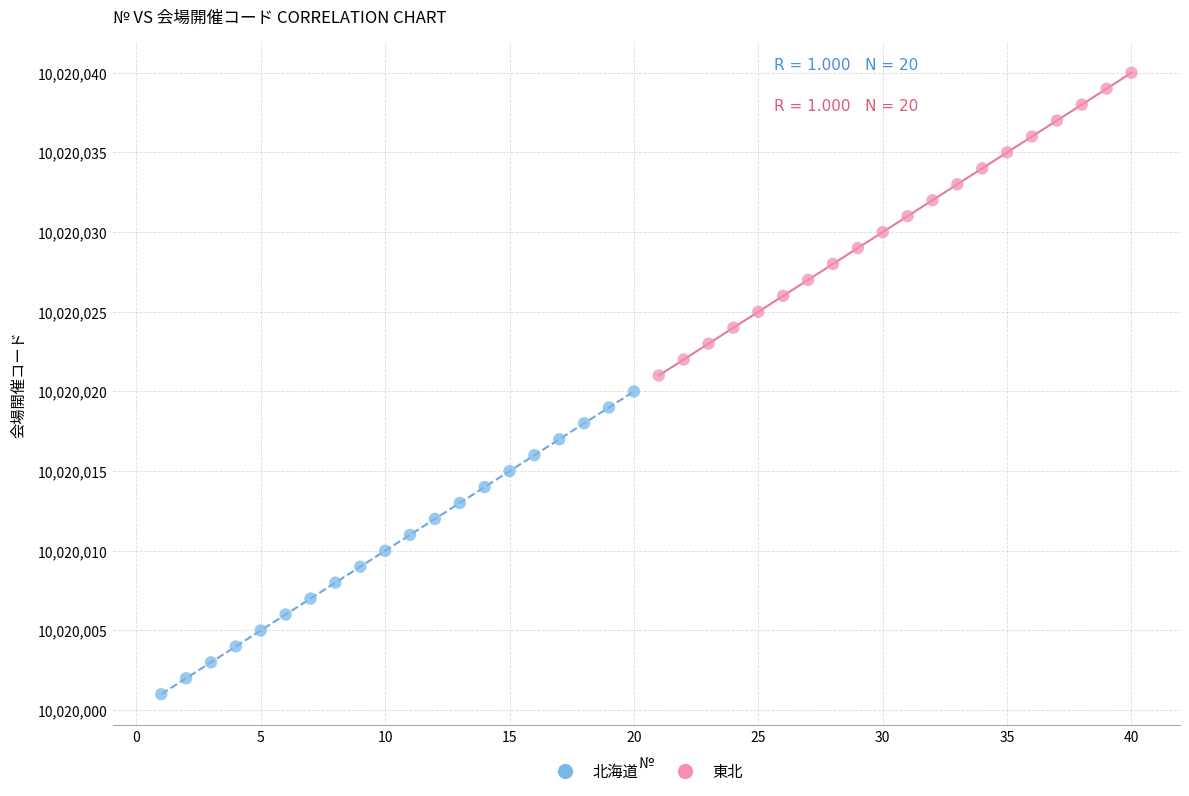

Which series reaches the minimum Y coordinate?

北海道